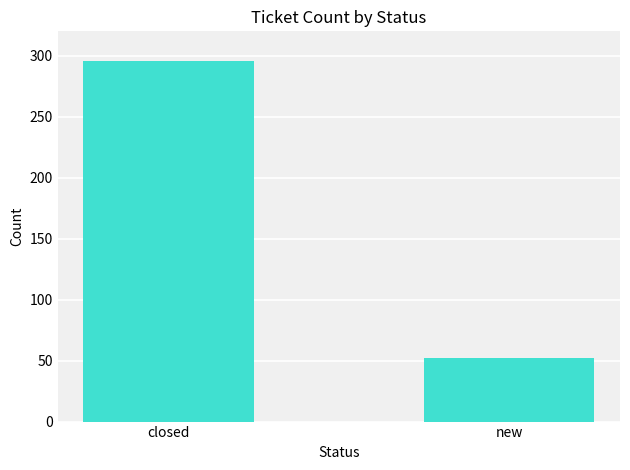

Reading left to right, what are all the values shown in this chart?

296	52